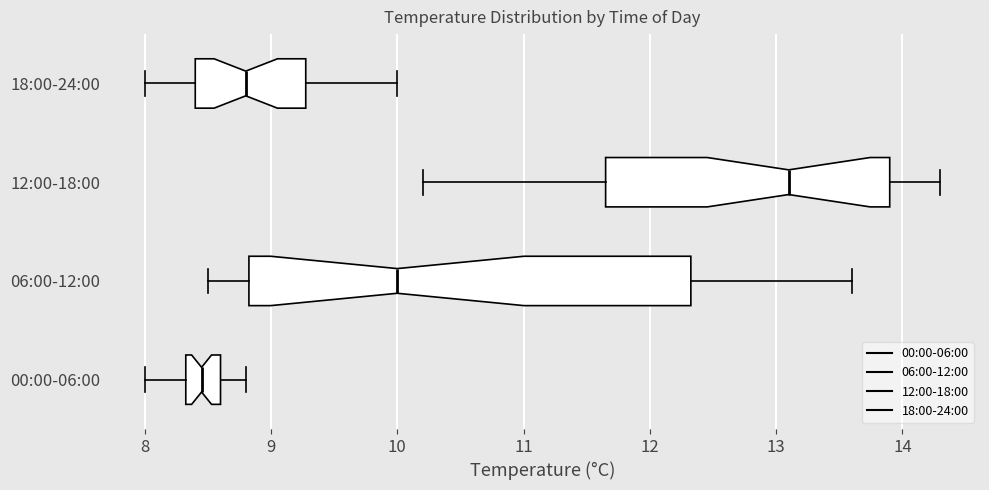

Reading bottom to top, transcribe this box plot: for each box, give where its median line is, the range the box spans, and where its two whiskers end, as read against the x-axis. The values are not printed on the chart, so give them approximately, as read against the axis.

00:00-06:00: median 8.5, box 8.3 to 8.6, whiskers 8.0 to 8.8
06:00-12:00: median 10.0, box 8.8 to 12.3, whiskers 8.5 to 13.6
12:00-18:00: median 13.1, box 11.7 to 13.9, whiskers 10.2 to 14.3
18:00-24:00: median 8.8, box 8.4 to 9.3, whiskers 8.0 to 10.0